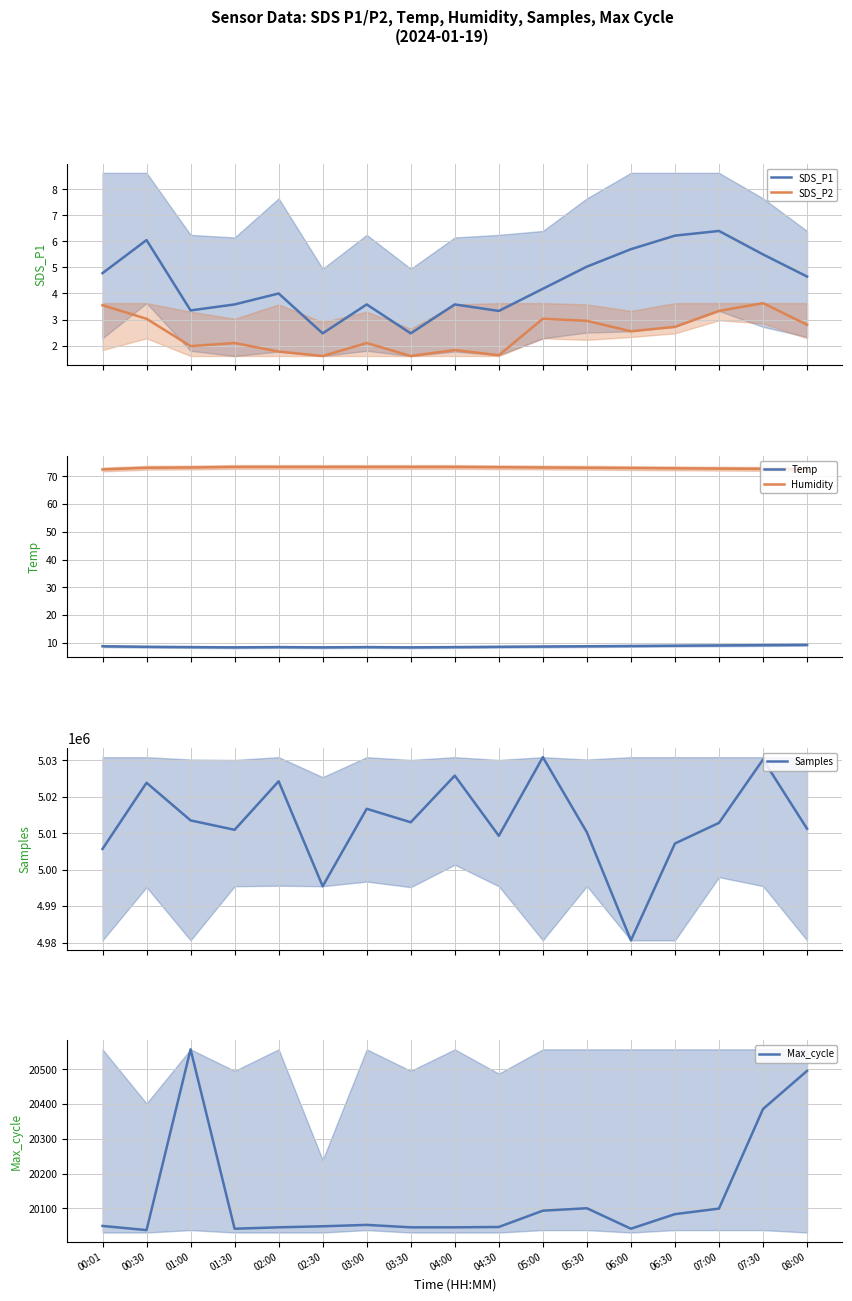

True or false: Samples and SDS_P2 intersect in this chart.

False